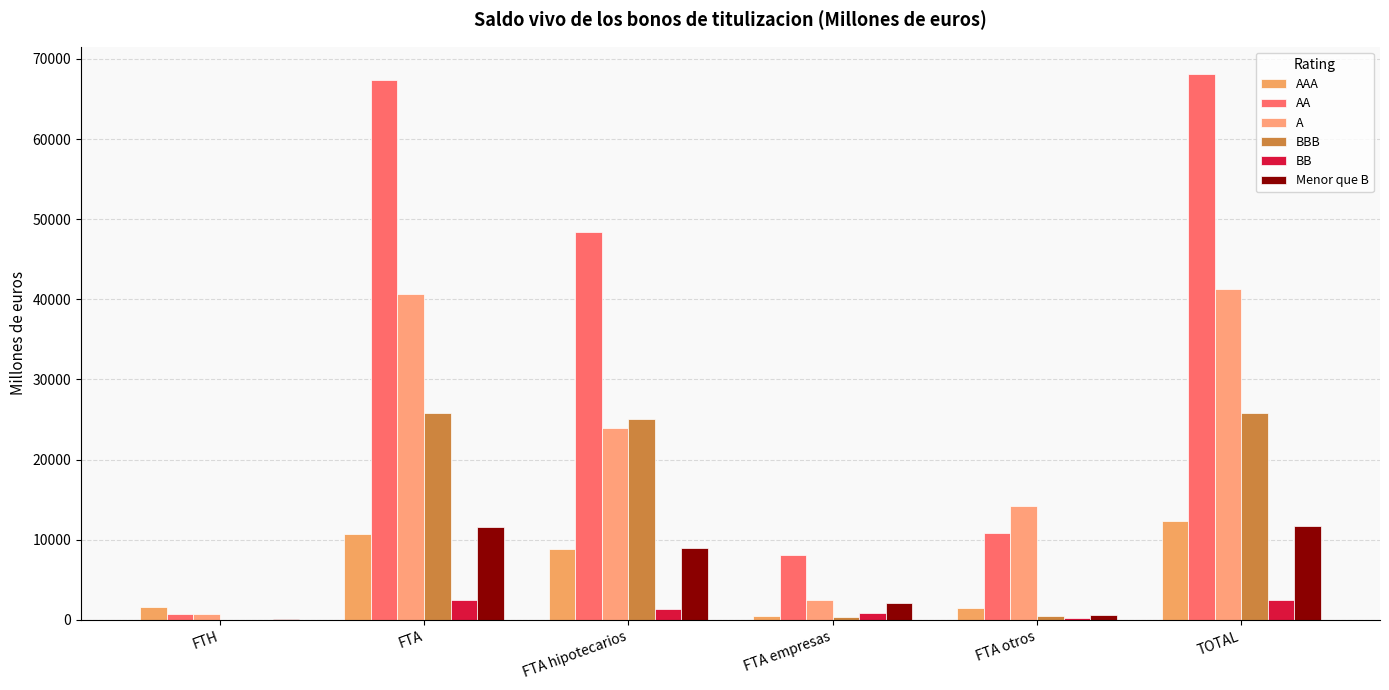

At how many categories does at least one series exceed 46940?

3